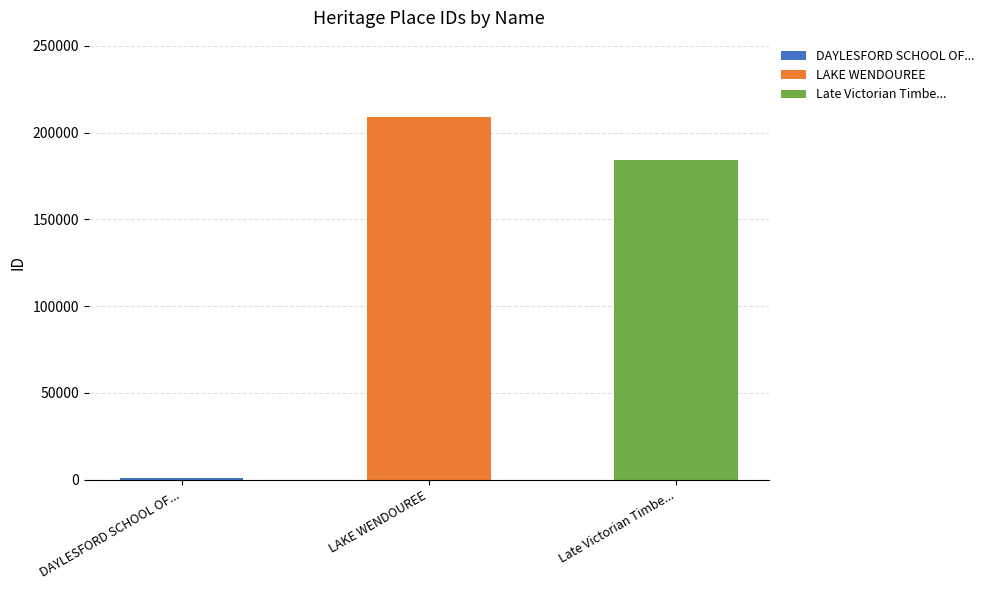

Is it true that the value at DAYLESFORD SCHOOL OF MINES is 2266?

False